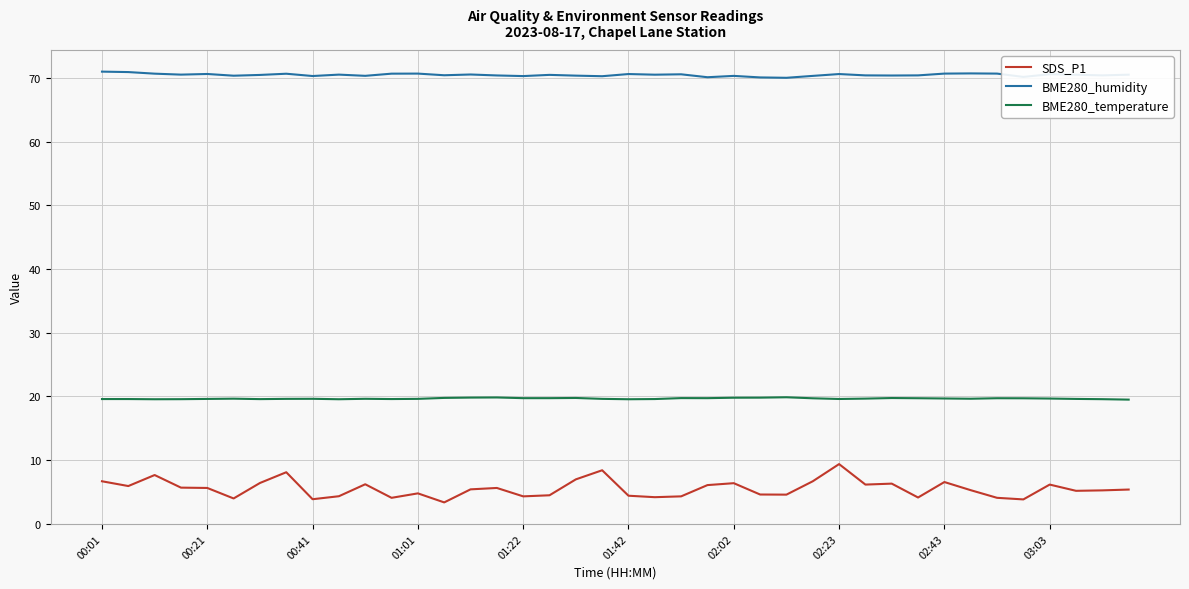

What is the difference between the maximum and minimum values in the SDS_P1 series?

6.0